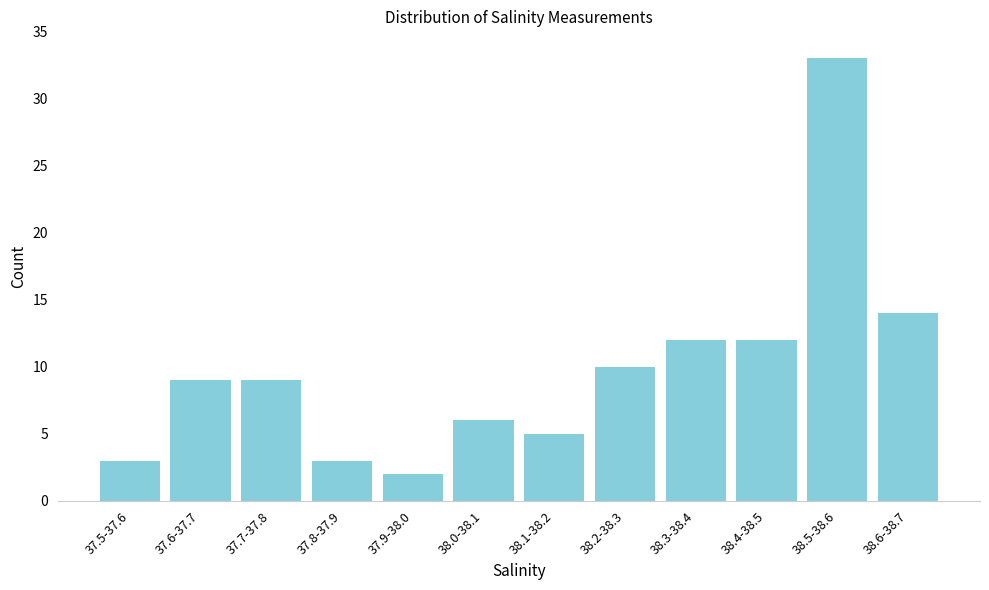

Reading left to right, list all the values displayed in this chart.

37.5-37.6=3	37.6-37.7=9	37.7-37.8=9	37.8-37.9=3	37.9-38.0=2	38.0-38.1=6	38.1-38.2=5	38.2-38.3=10	38.3-38.4=12	38.4-38.5=12	38.5-38.6=33	38.6-38.7=14